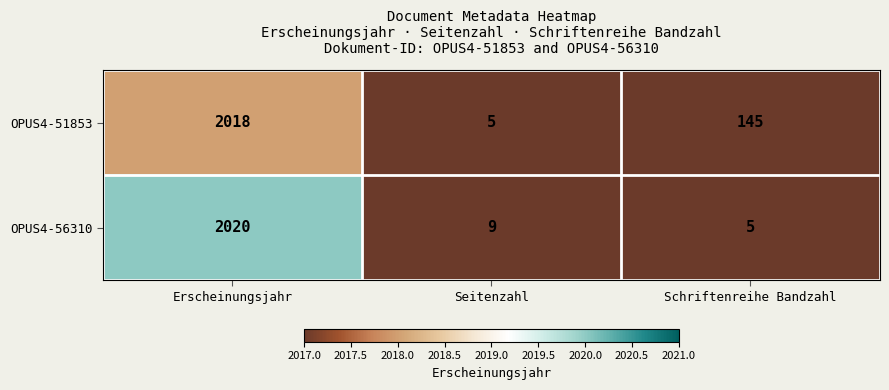

How many distinct data groups are displayed?

2